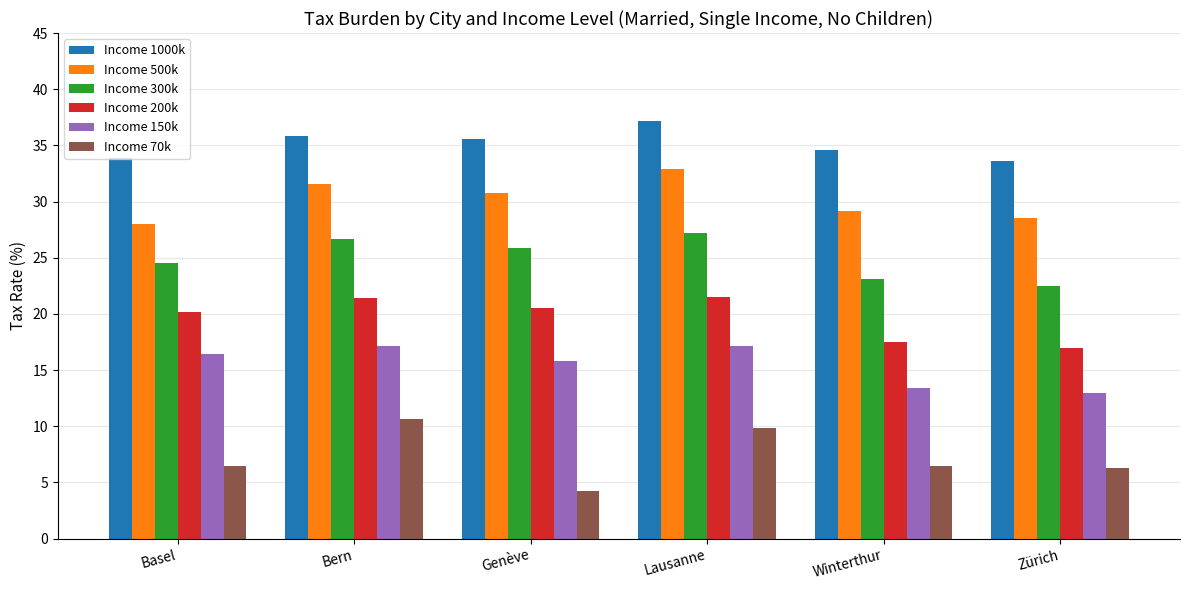

Count the Income 1000k values in the range 33 to 35.

3